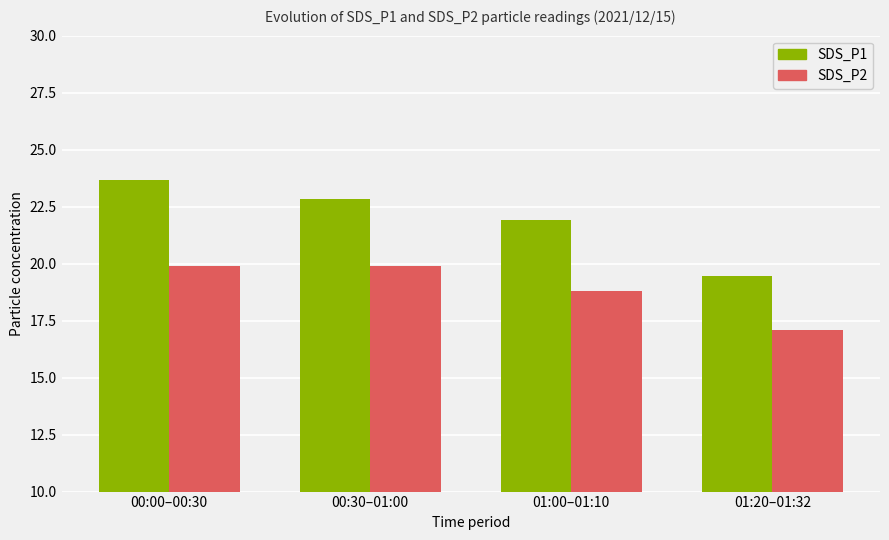

What is the spread (max minus min) of values at 01:00–01:10?

3.1